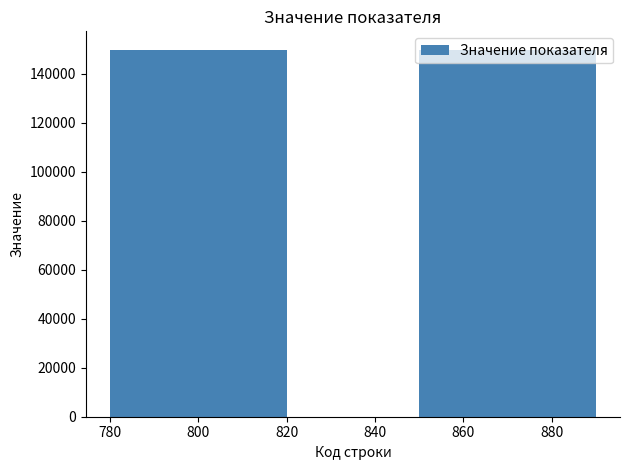

What is the maximum value shown in the chart?

149772